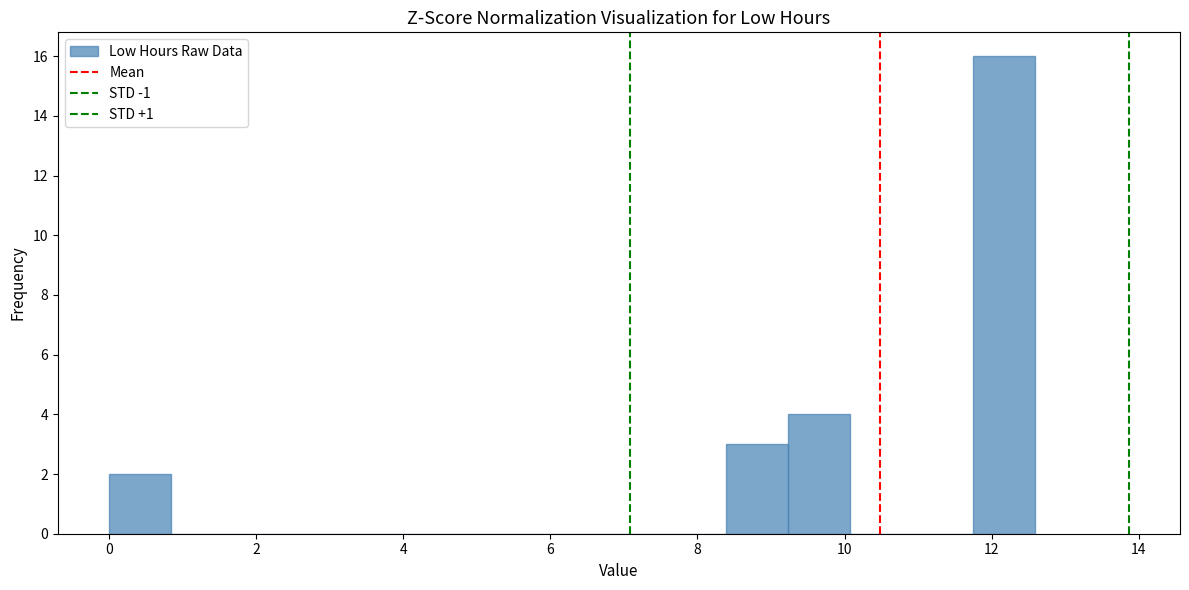

How tall is the bar that spans 9.2 to 10.0 on the x-axis? Neither the bar edges nor the heights are printed on the chart, so give them approximately, as read against the axes.

4